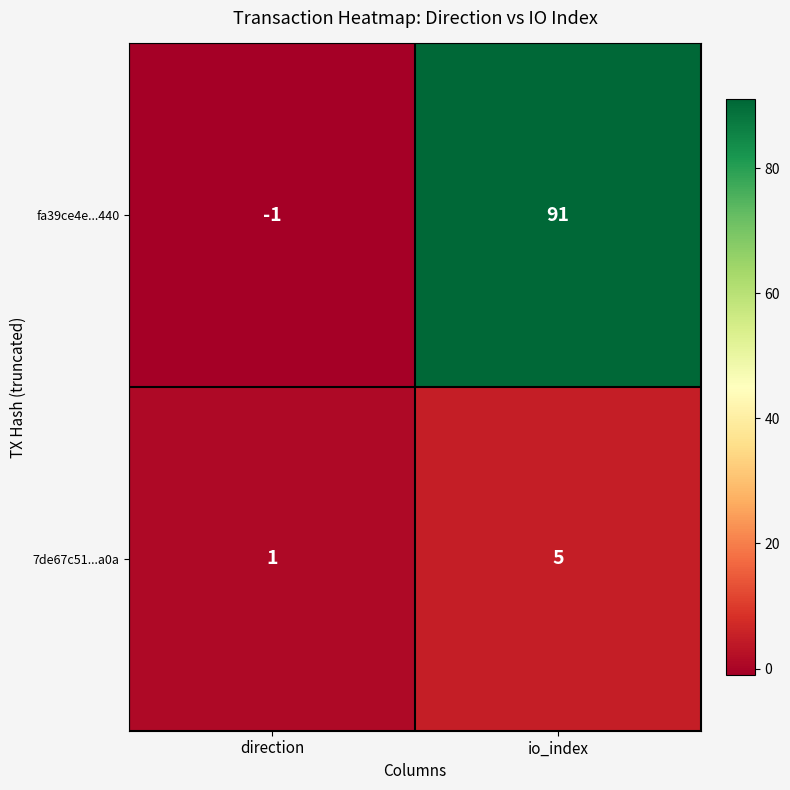

What is the sum of all fa39ce4e...440 values?

90